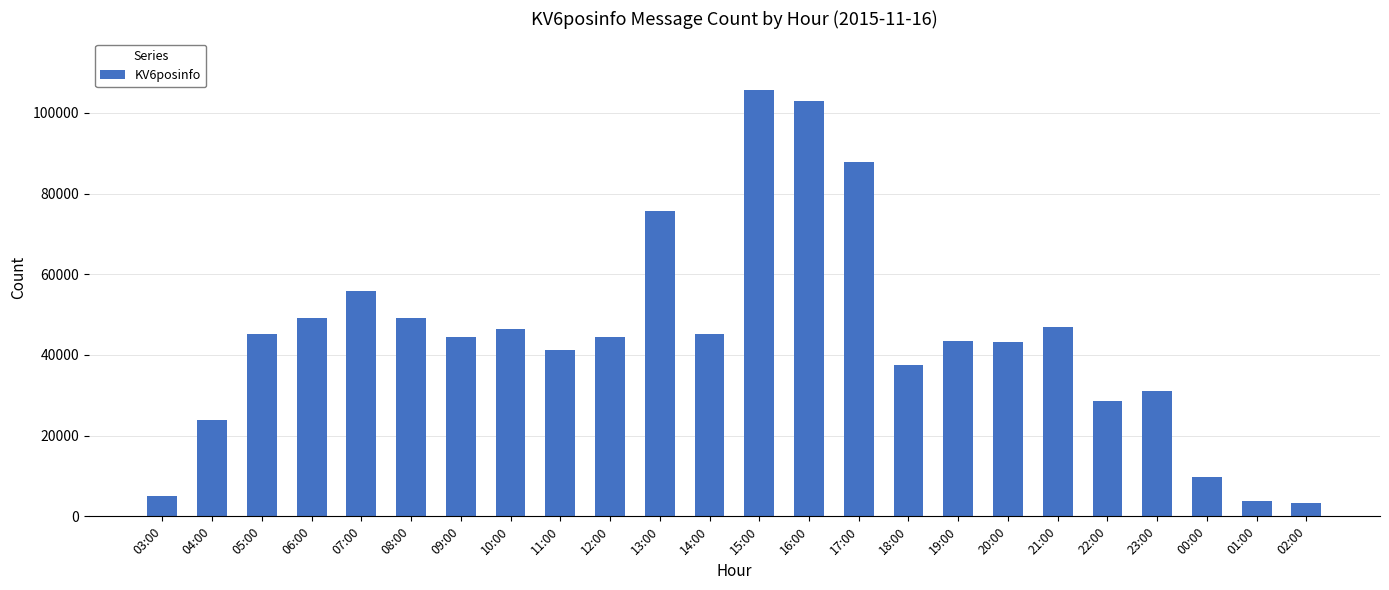

What is the difference between the maximum and minimum values?

102316